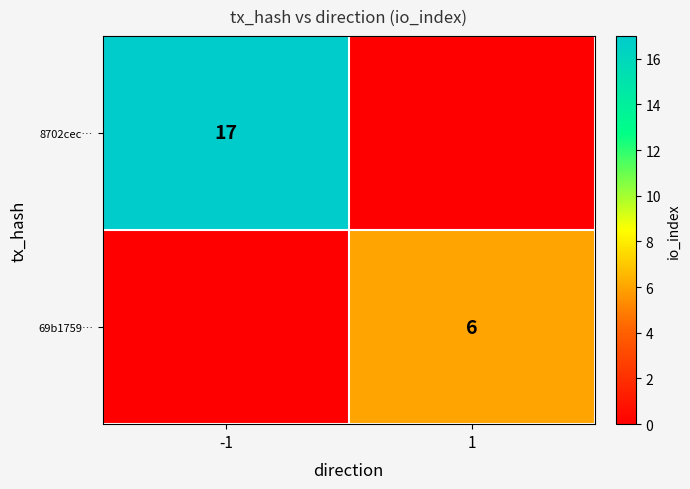

What is the sum of the 69b1759… values at -1 and 1?

6.0